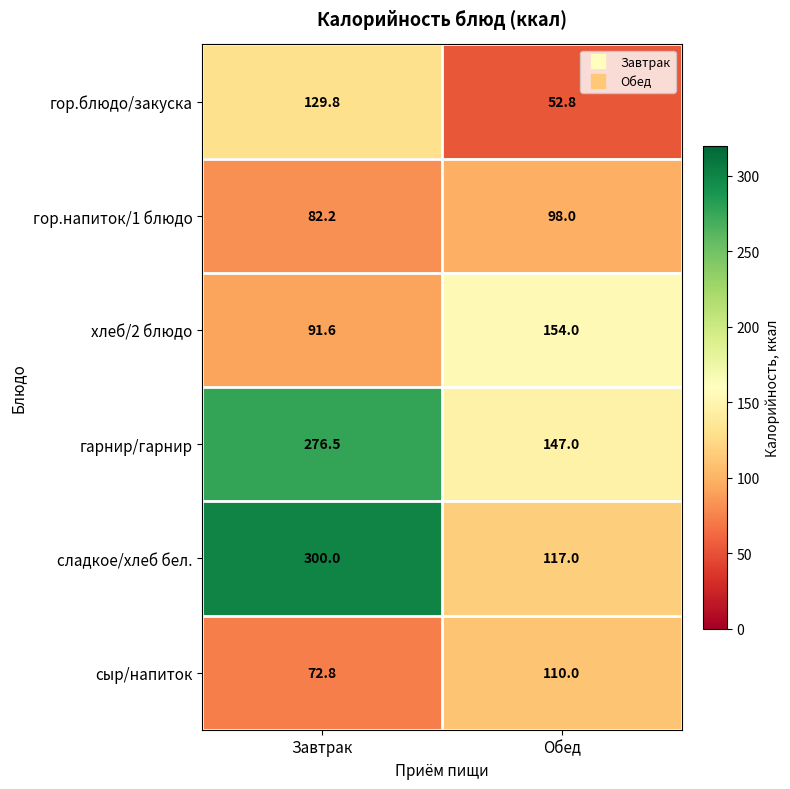

What is the difference between the highest and lowest values at Обед?

101.2